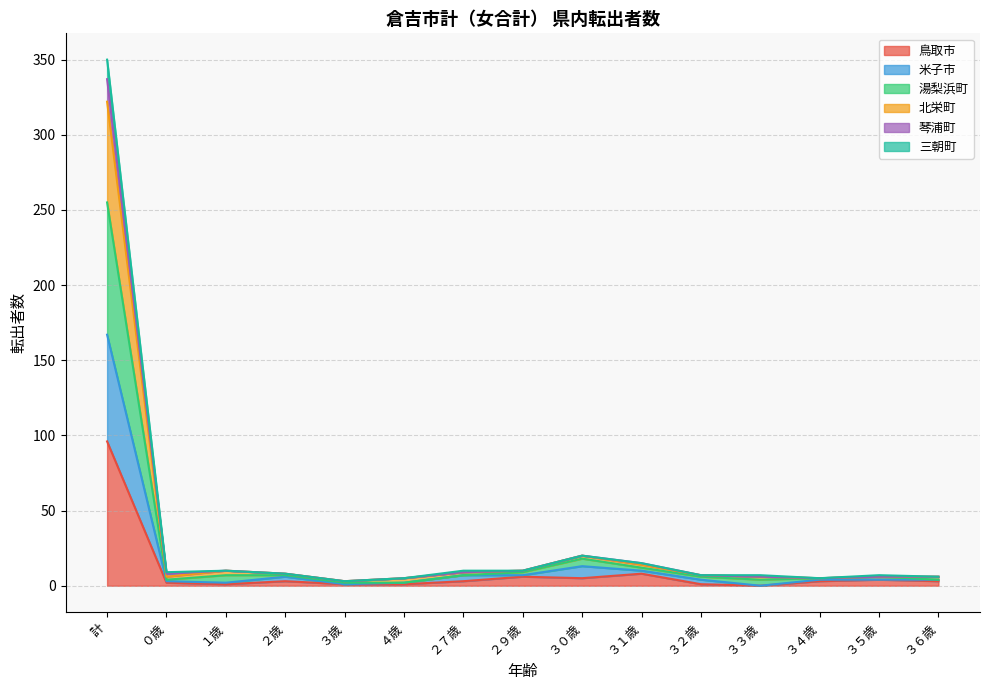

At which category is the sum across all series the highest?

計